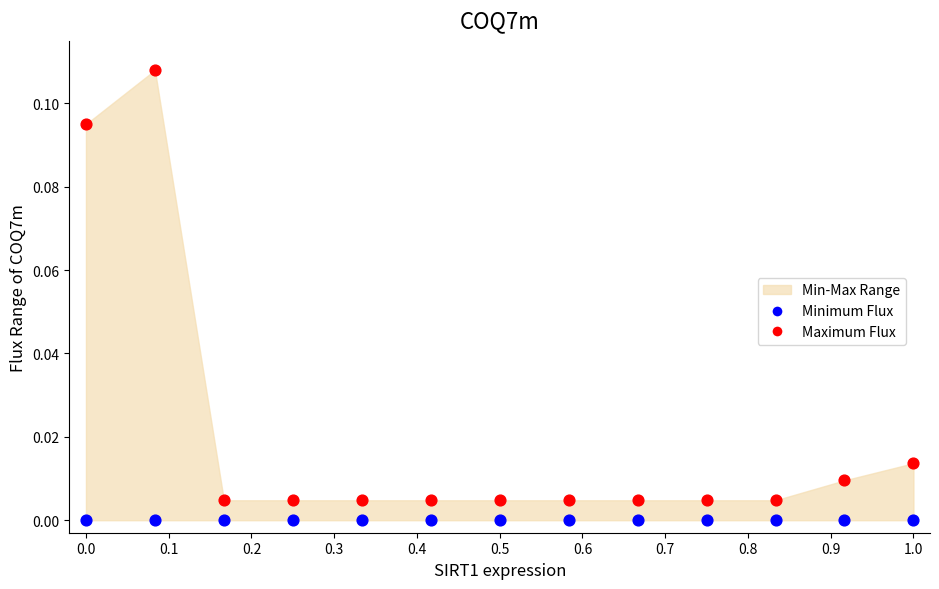

Which series contains the highest Y value?

Maximum Flux